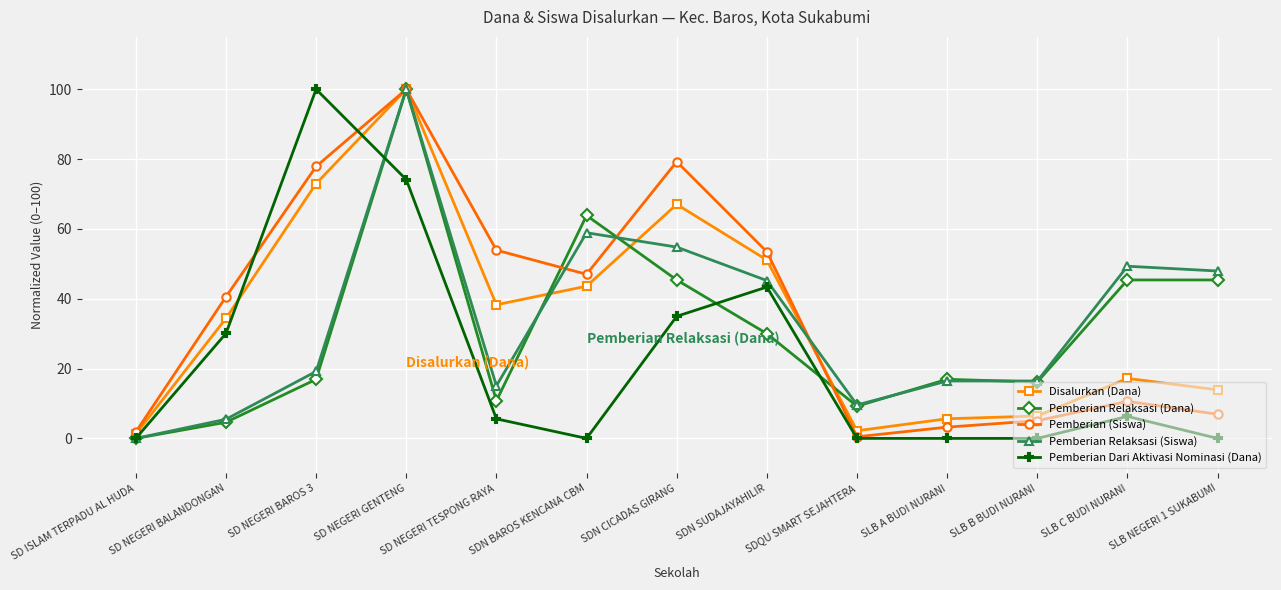

Which category has the lowest value in the Pemberian (Siswa) series?

SDQU SMART SEJAHTERA